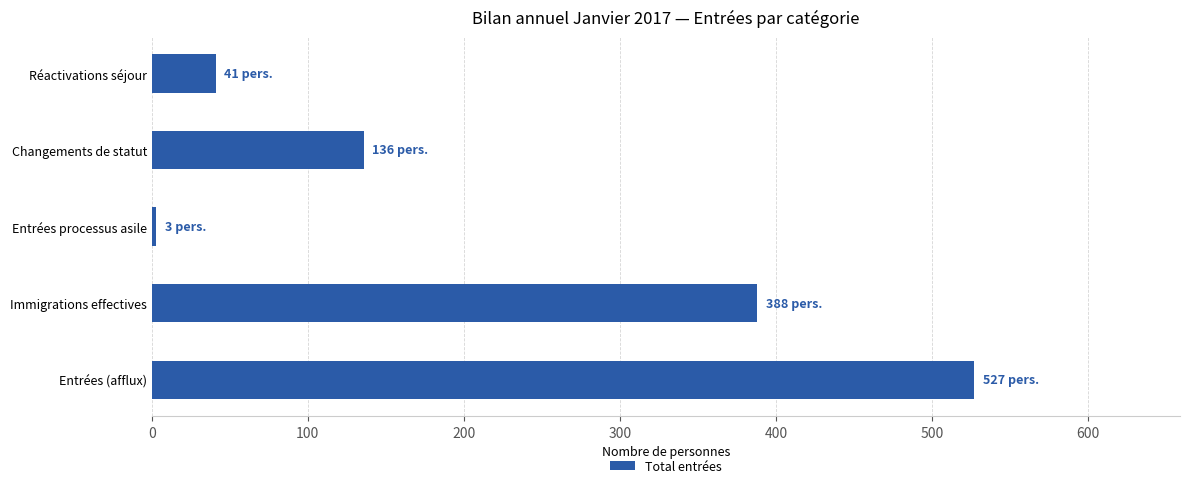

The chart shows a value of 136 at Changements de statut. True or false?

True